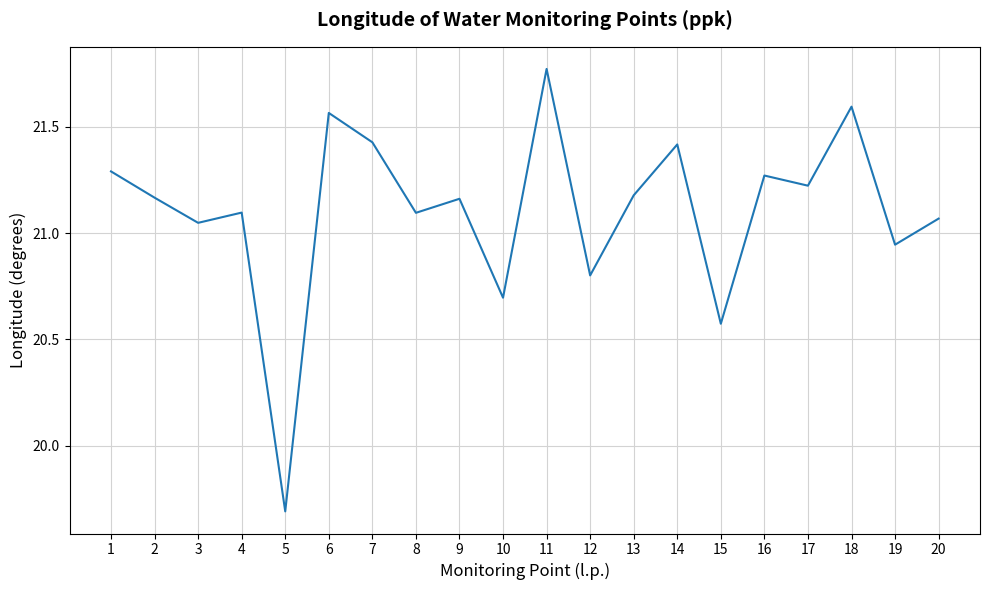

Where is the data nearest to the value 20?

5